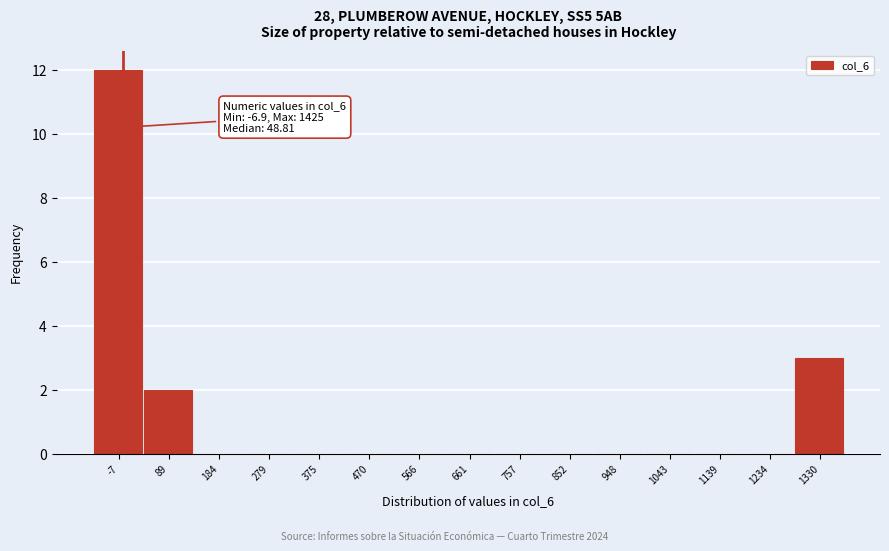

Reading right to left, transcribe all the data shown in this chart.

1330=3	1234=0	1139=0	1043=0	948=0	852=0	757=0	661=0	566=0	470=0	375=0	279=0	184=0	89=2	-7=12